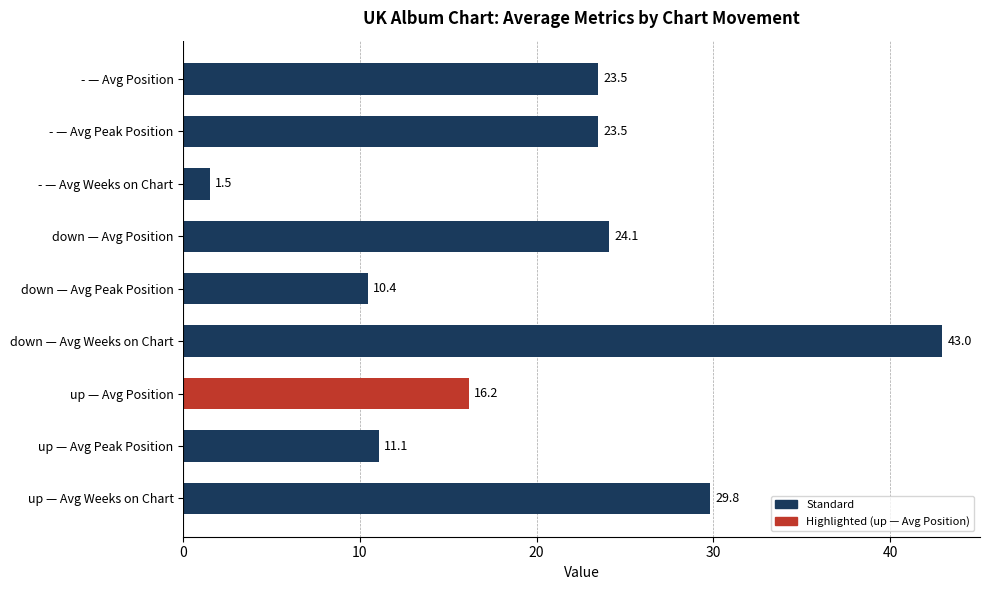

True or false: the data shows 17.0 at up — Avg Peak Position.

False